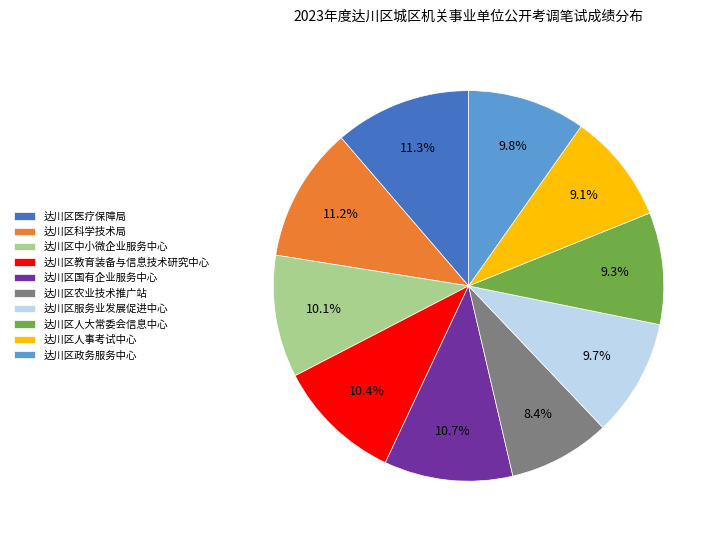

Which slice is the smallest?

达川区农业技术推广站